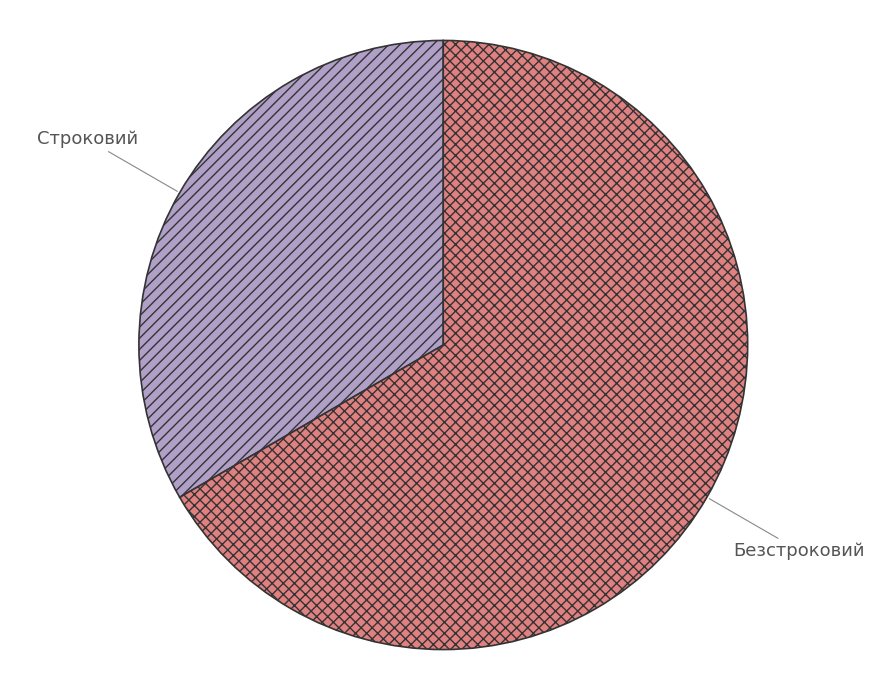

Combined, do Безстроковий and Строковий account for over 50%?

Yes